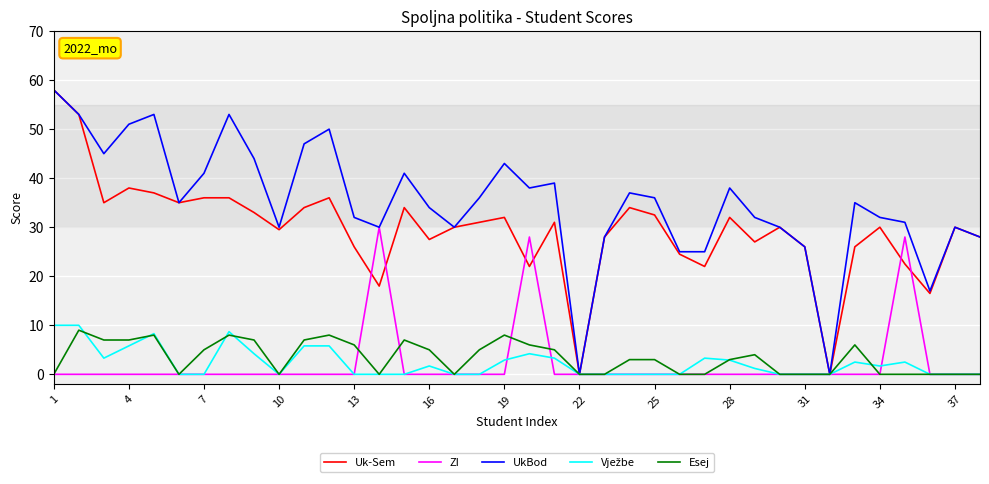

What is the maximum value shown in the chart?

58.0